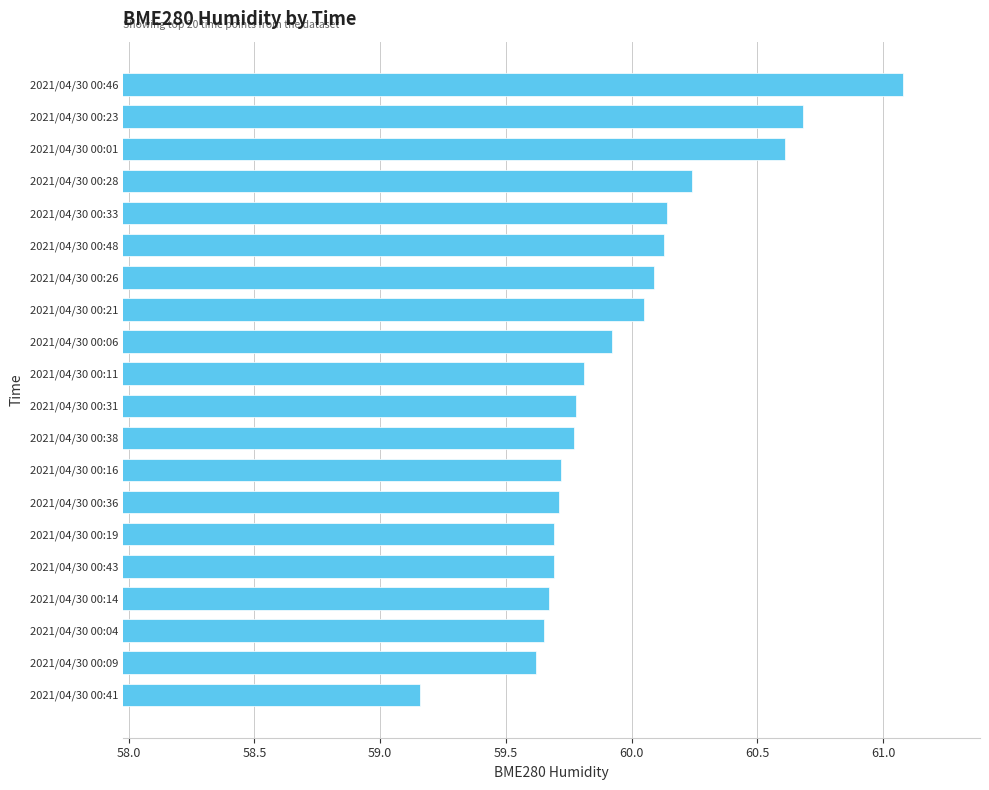

Approximately how many times larger is the value at 2021/04/30 00:36 compared to 2021/04/30 00:26?

1.0